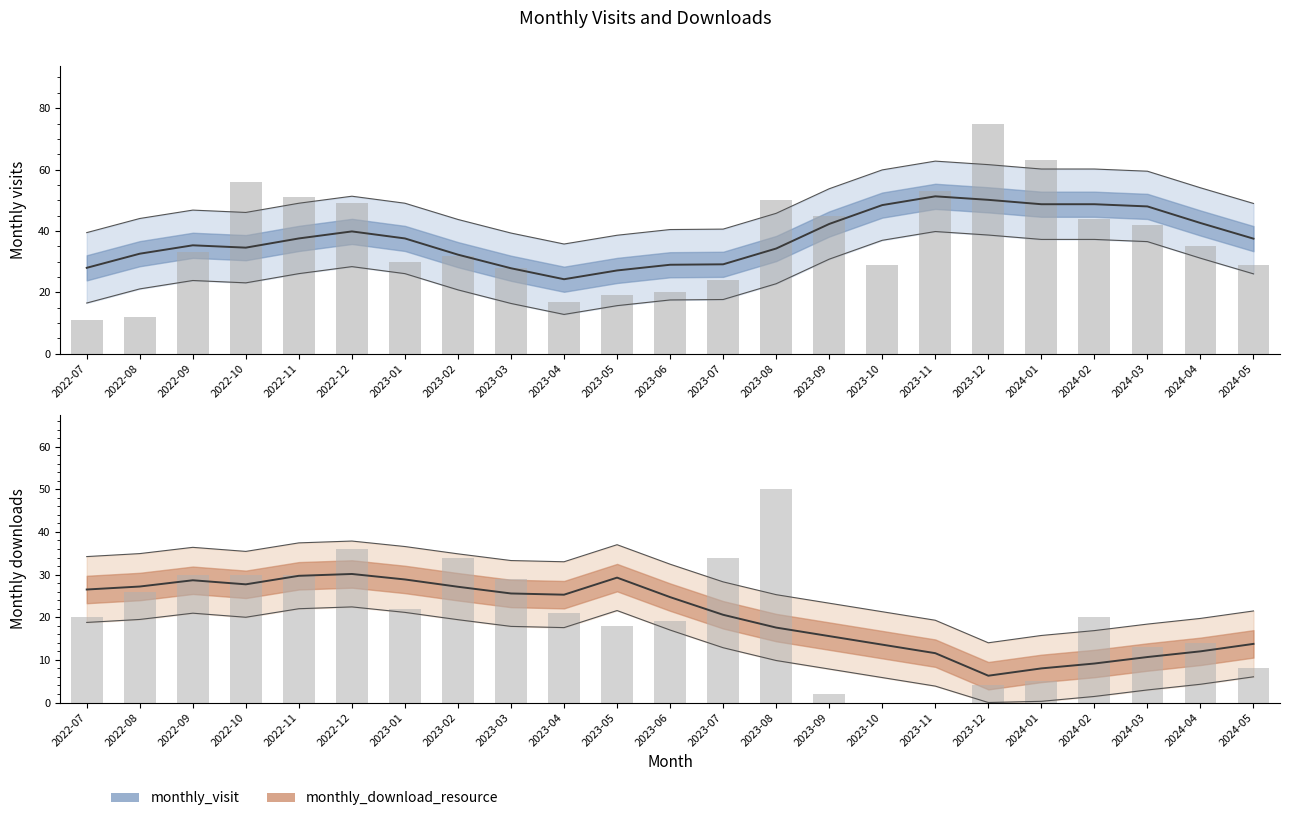

How many positive values does the monthly_download_resource series have?

21